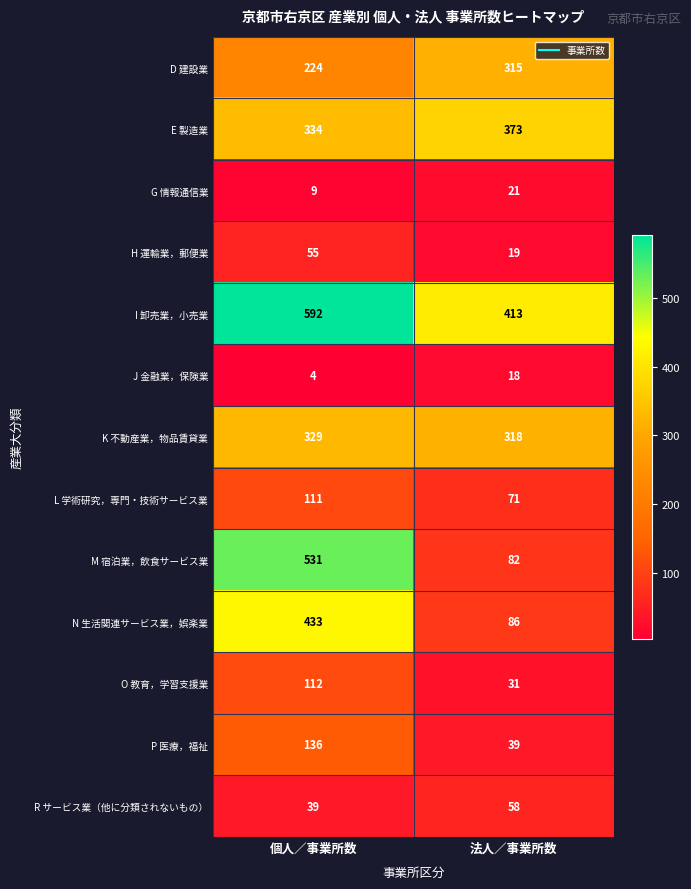

At which category is the sum across all series the highest?

個人／事業所数